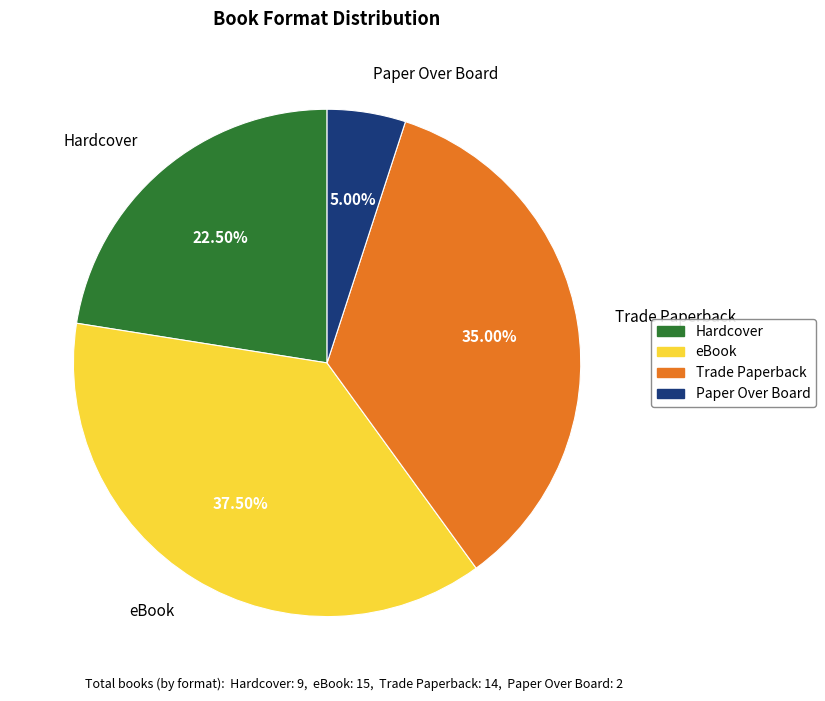

Which category has the biggest portion of the pie?

eBook